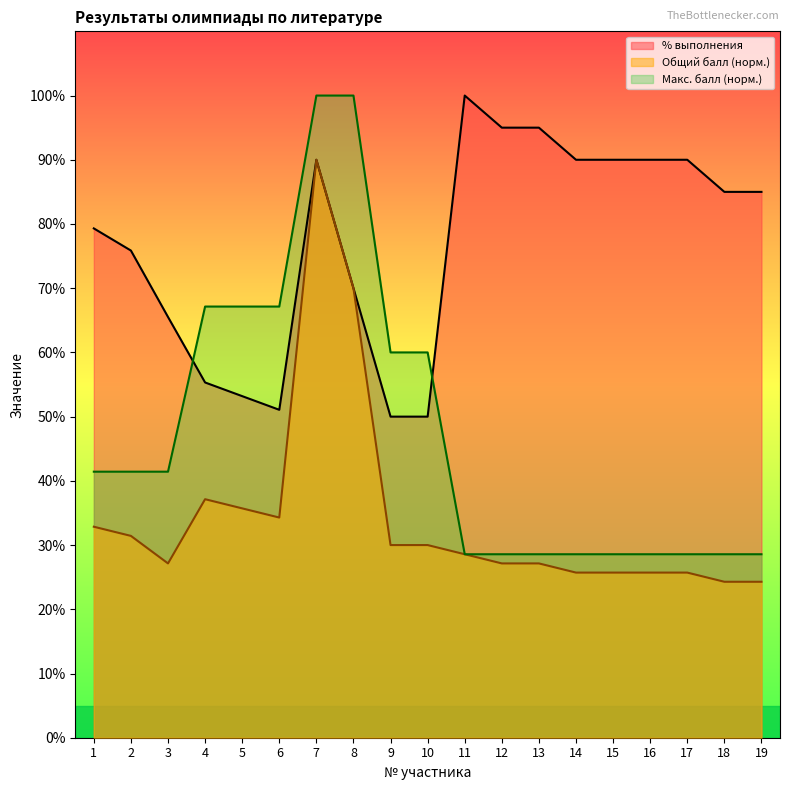

At how many categories does at least one series exceed 0?

19